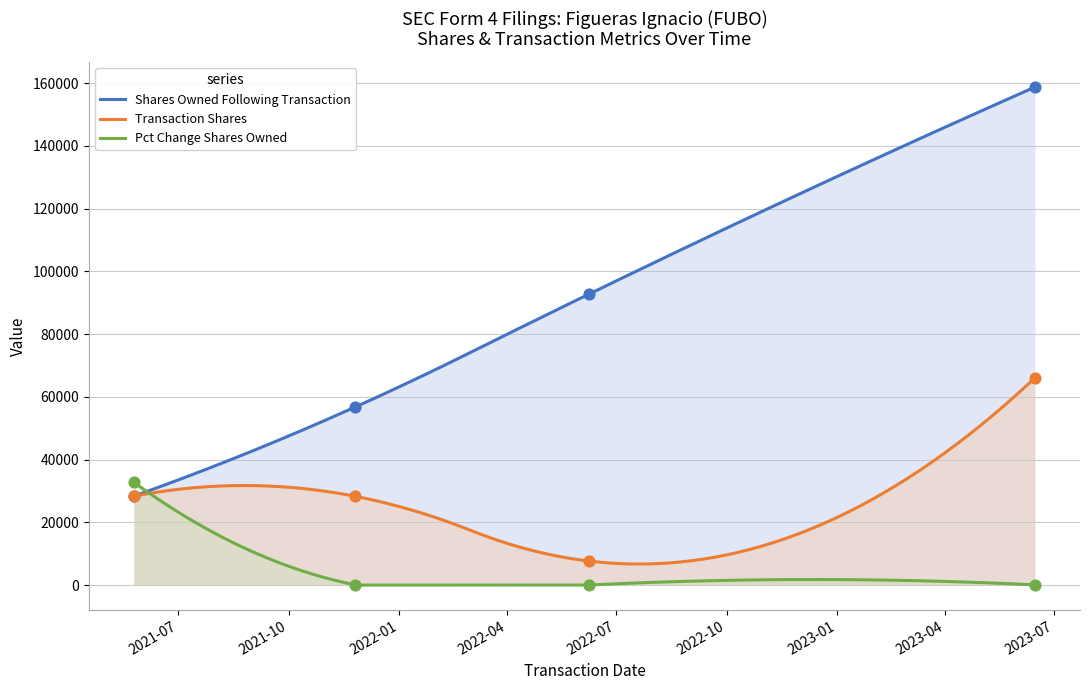

What is the highest value of the Shares Owned Following Transaction series?

158736.0